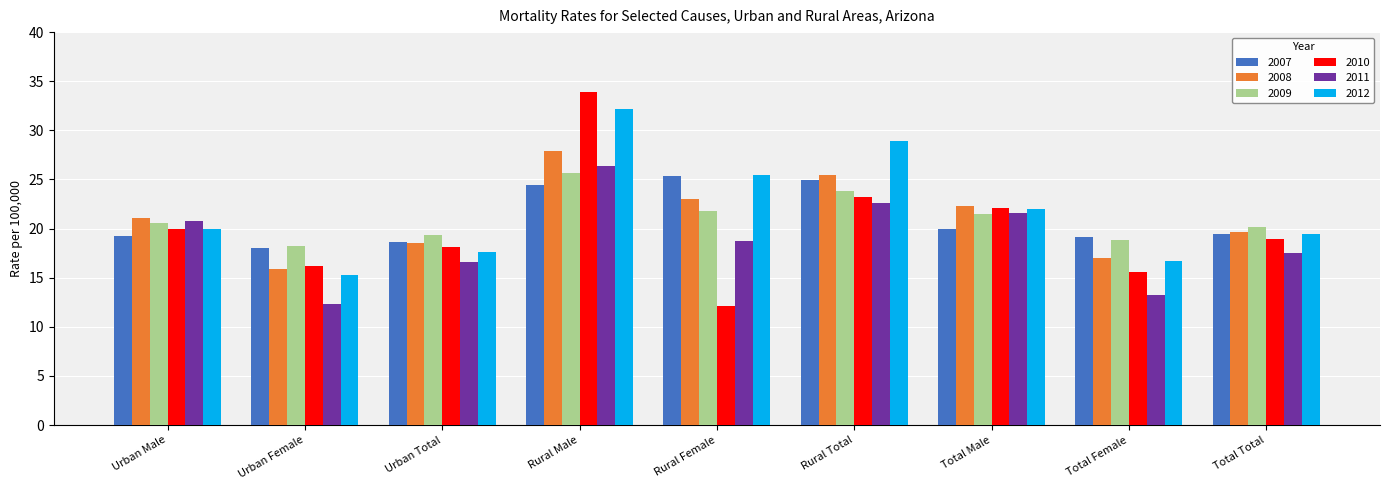

Which category has the highest value in the 2011 series?

Rural Male